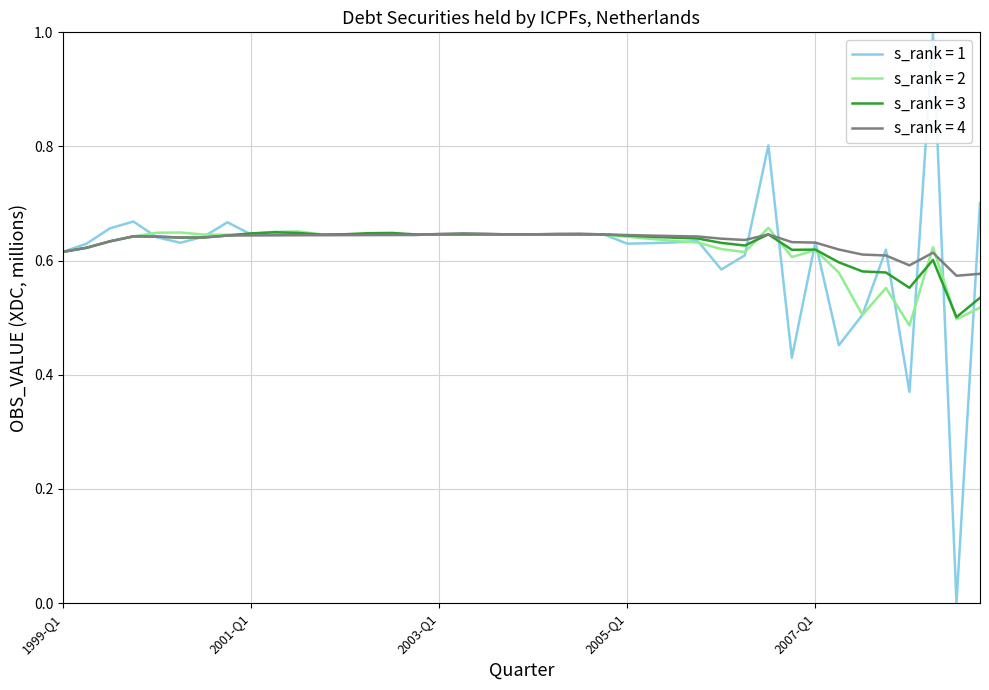

Which series has the widest spread of values?

s_rank = 1